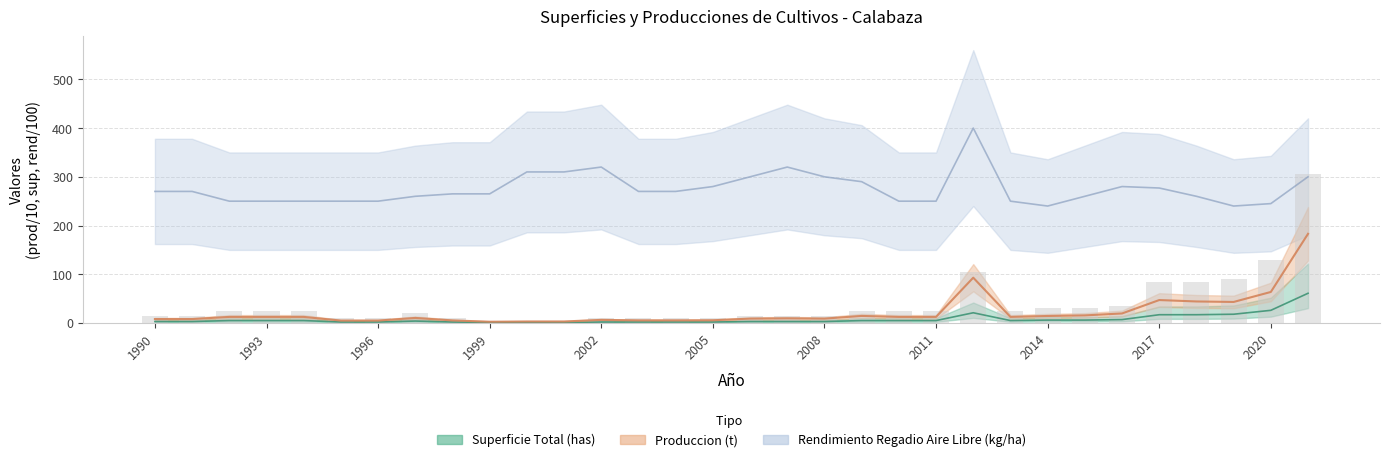

Is it true that Rendimiento Regadio Aire Libre (kg/ha) equals 270.0 at 2004?

True